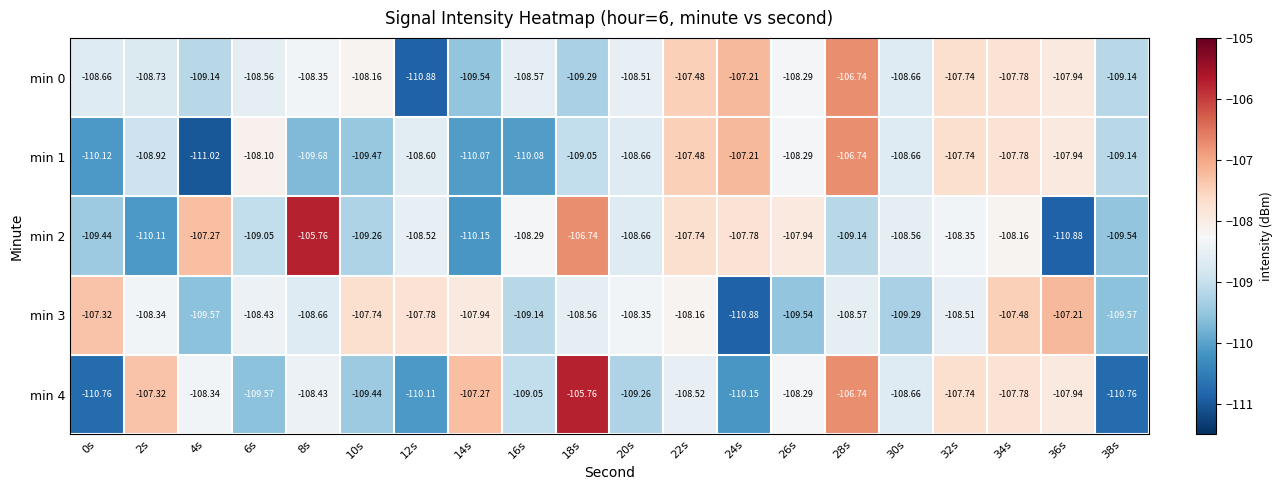

What is the minimum value shown in the chart?

-111.0